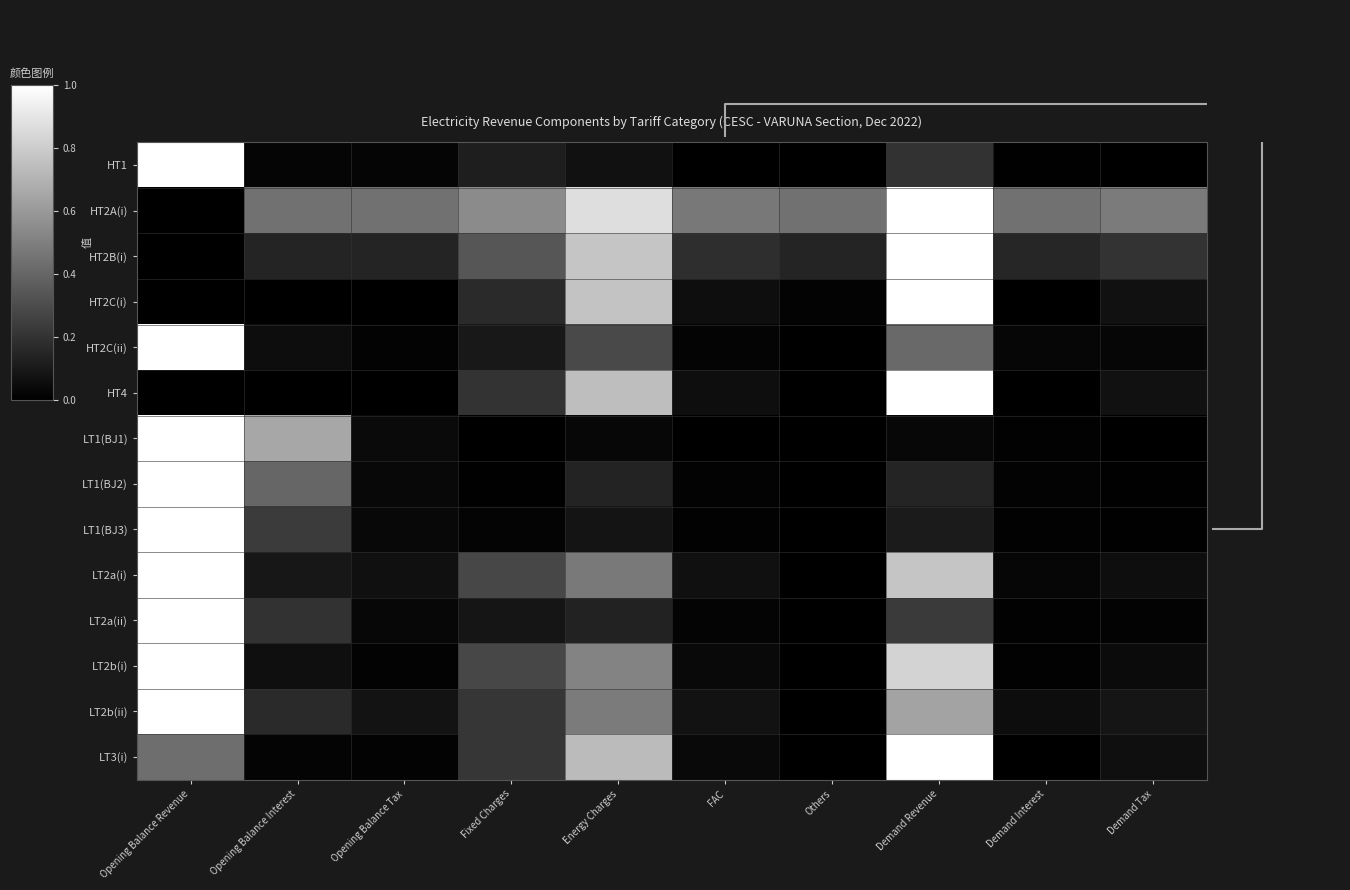

Reading right to left, list all the values displayed in this chart.

HT1: Demand Tax=0.0	Demand Interest=0.0	Demand Revenue=0.2	Others=0.0	FAC=0.0	Energy Charges=0.1	Fixed Charges=0.1	Opening Balance Tax=0.0	Opening Balance Interest=0.0	Opening Balance Revenue=1.0
HT2A(i): Demand Tax=0.5	Demand Interest=0.4	Demand Revenue=1.0	Others=0.4	FAC=0.5	Energy Charges=0.9	Fixed Charges=0.5	Opening Balance Tax=0.4	Opening Balance Interest=0.4	Opening Balance Revenue=0.0
HT2B(i): Demand Tax=0.2	Demand Interest=0.1	Demand Revenue=1.0	Others=0.1	FAC=0.2	Energy Charges=0.8	Fixed Charges=0.3	Opening Balance Tax=0.1	Opening Balance Interest=0.1	Opening Balance Revenue=0.0
HT2C(i): Demand Tax=0.1	Demand Interest=0.0	Demand Revenue=1.0	Others=0.0	FAC=0.1	Energy Charges=0.8	Fixed Charges=0.2	Opening Balance Tax=0.0	Opening Balance Interest=0.0	Opening Balance Revenue=0.0
HT2C(ii): Demand Tax=0.0	Demand Interest=0.0	Demand Revenue=0.4	Others=0.0	FAC=0.0	Energy Charges=0.3	Fixed Charges=0.1	Opening Balance Tax=0.0	Opening Balance Interest=0.1	Opening Balance Revenue=1.0
HT4: Demand Tax=0.1	Demand Interest=0.0	Demand Revenue=1.0	Others=0.0	FAC=0.1	Energy Charges=0.7	Fixed Charges=0.2	Opening Balance Tax=0.0	Opening Balance Interest=0.0	Opening Balance Revenue=0.0
LT1(BJ1): Demand Tax=0.0	Demand Interest=0.0	Demand Revenue=0.0	Others=0.0	FAC=0.0	Energy Charges=0.0	Fixed Charges=0.0	Opening Balance Tax=0.0	Opening Balance Interest=0.7	Opening Balance Revenue=1.0
LT1(BJ2): Demand Tax=0.0	Demand Interest=0.0	Demand Revenue=0.1	Others=0.0	FAC=0.0	Energy Charges=0.1	Fixed Charges=0.0	Opening Balance Tax=0.0	Opening Balance Interest=0.4	Opening Balance Revenue=1.0
LT1(BJ3): Demand Tax=0.0	Demand Interest=0.0	Demand Revenue=0.1	Others=0.0	FAC=0.0	Energy Charges=0.1	Fixed Charges=0.0	Opening Balance Tax=0.0	Opening Balance Interest=0.2	Opening Balance Revenue=1.0
LT2a(i): Demand Tax=0.1	Demand Interest=0.0	Demand Revenue=0.8	Others=0.0	FAC=0.1	Energy Charges=0.5	Fixed Charges=0.3	Opening Balance Tax=0.1	Opening Balance Interest=0.1	Opening Balance Revenue=1.0
LT2a(ii): Demand Tax=0.0	Demand Interest=0.0	Demand Revenue=0.2	Others=0.0	FAC=0.0	Energy Charges=0.1	Fixed Charges=0.1	Opening Balance Tax=0.0	Opening Balance Interest=0.2	Opening Balance Revenue=1.0
LT2b(i): Demand Tax=0.0	Demand Interest=0.0	Demand Revenue=0.8	Others=0.0	FAC=0.0	Energy Charges=0.5	Fixed Charges=0.3	Opening Balance Tax=0.0	Opening Balance Interest=0.1	Opening Balance Revenue=1.0
LT2b(ii): Demand Tax=0.1	Demand Interest=0.1	Demand Revenue=0.6	Others=0.0	FAC=0.1	Energy Charges=0.5	Fixed Charges=0.2	Opening Balance Tax=0.1	Opening Balance Interest=0.2	Opening Balance Revenue=1.0
LT3(i): Demand Tax=0.1	Demand Interest=0.0	Demand Revenue=1.0	Others=0.0	FAC=0.0	Energy Charges=0.7	Fixed Charges=0.2	Opening Balance Tax=0.0	Opening Balance Interest=0.0	Opening Balance Revenue=0.4